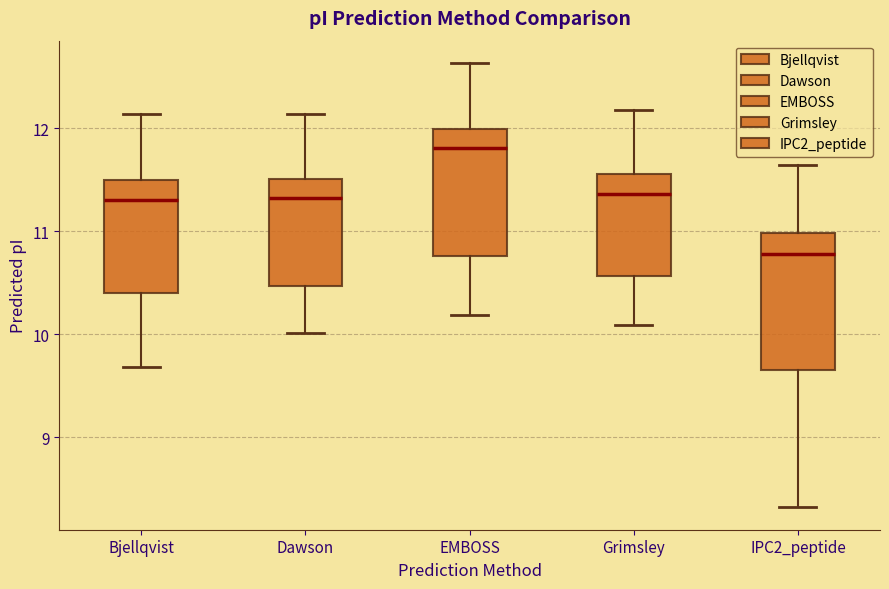

Which box has the highest median line?

EMBOSS